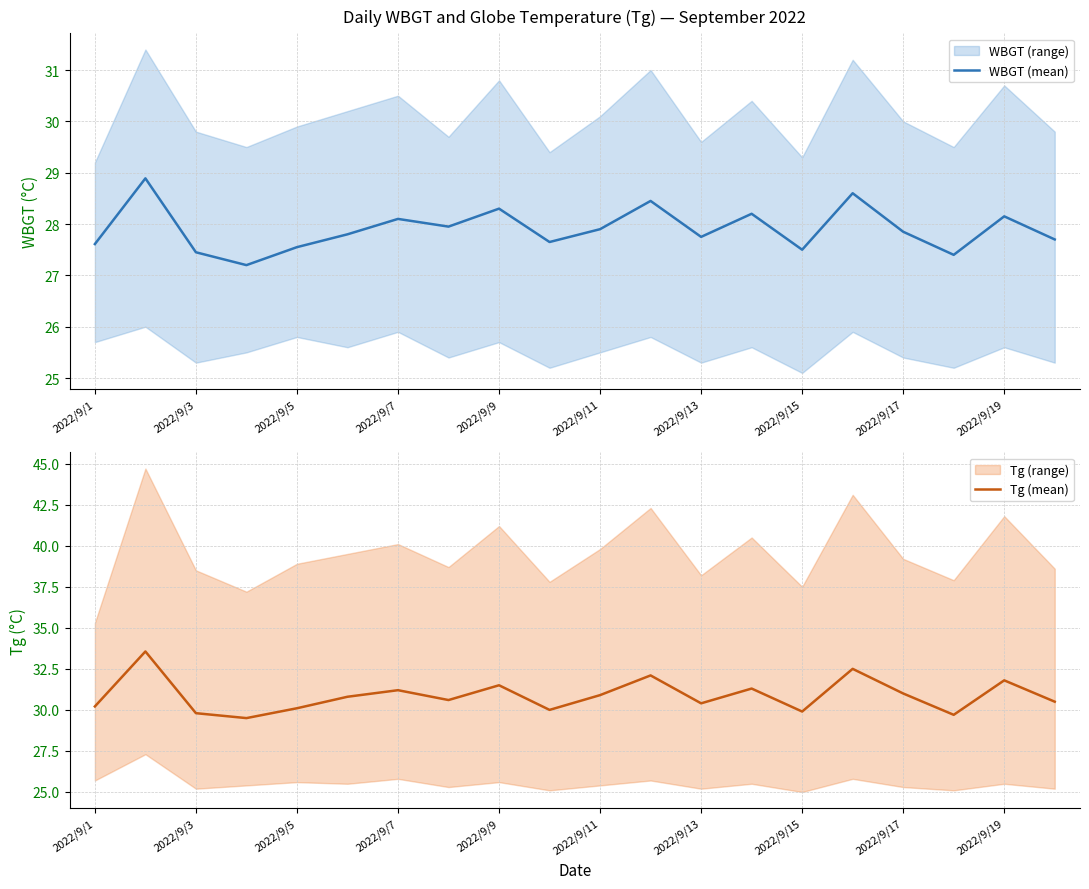

Is it true that WBGT (mean) equals 27.9 at 2022/9/17?

True